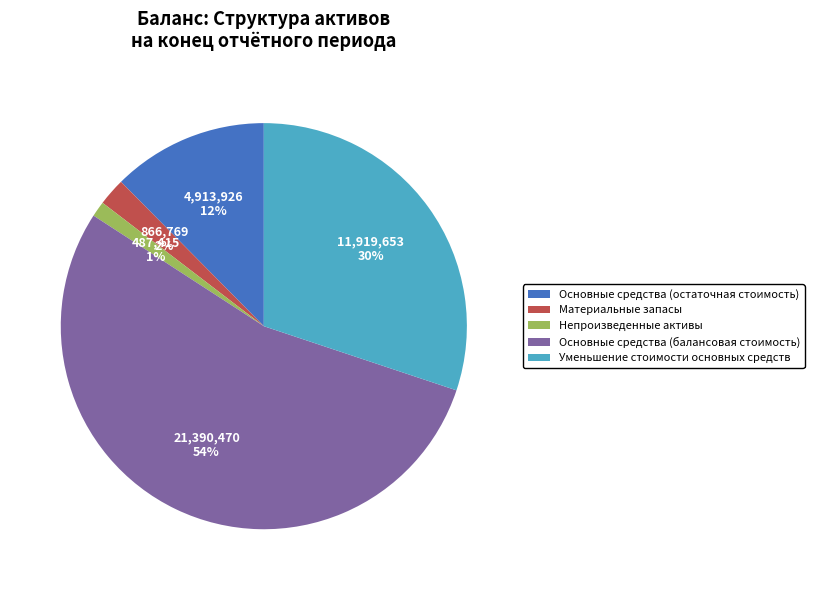

Which has a higher value, Материальные запасы or Уменьшение стоимости основных средств?

Уменьшение стоимости основных средств